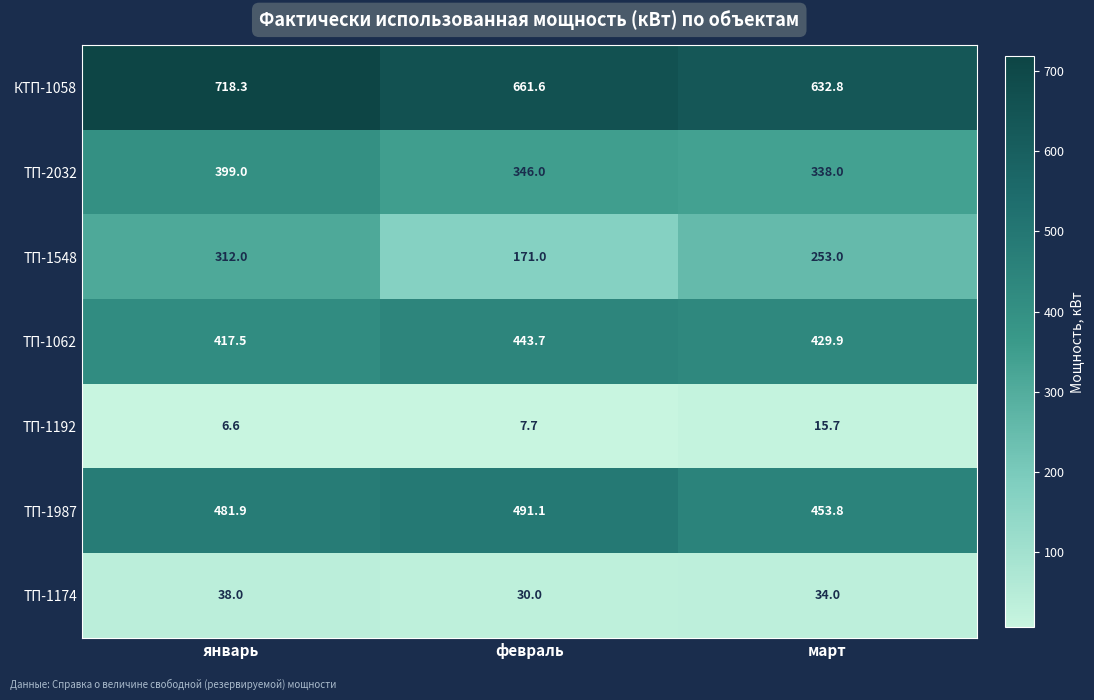

How many data points does each series have?

3